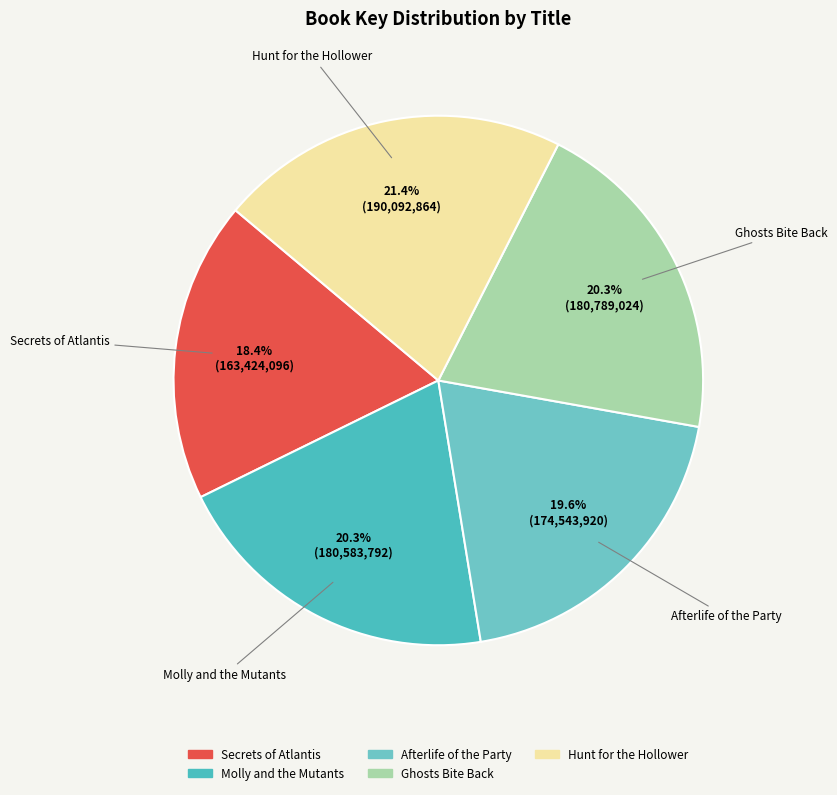

How many slices are in this pie chart?

5